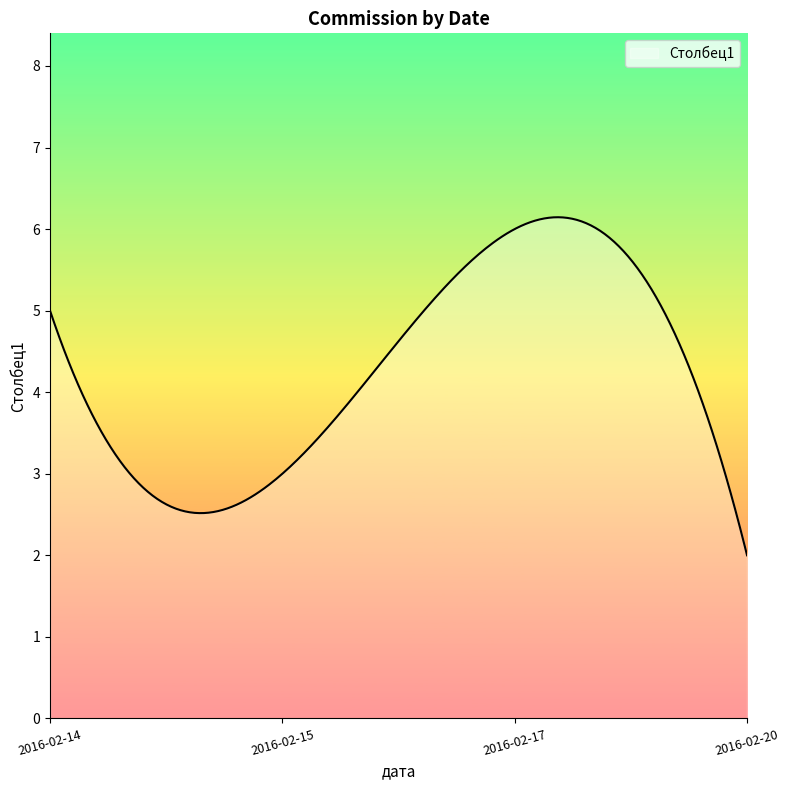

What is the smallest value displayed?

2.0